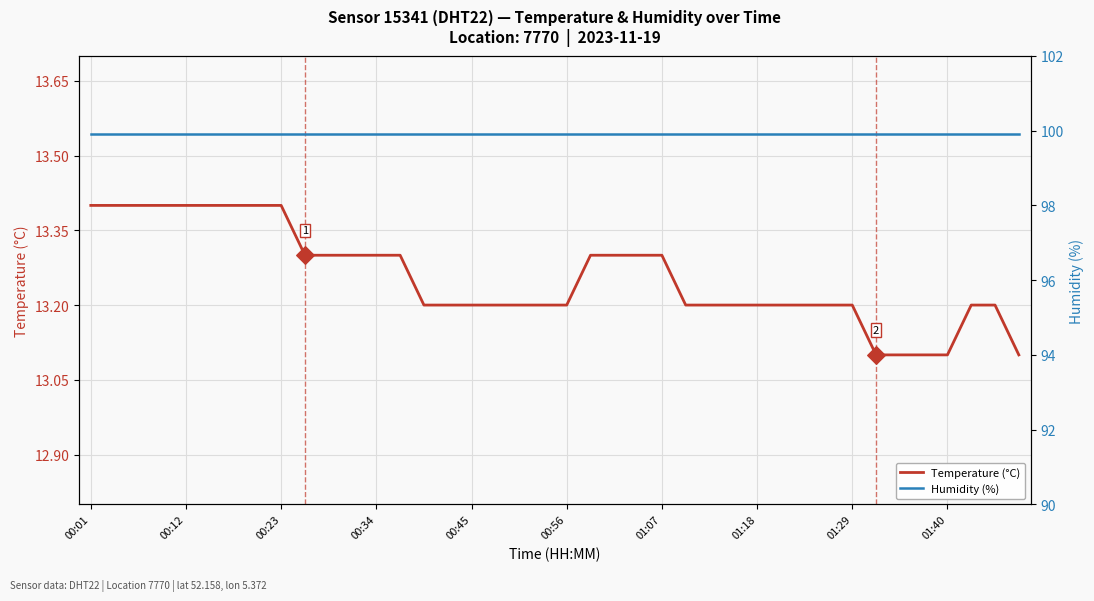

What is the minimum value for Temperature (°C)?

13.1